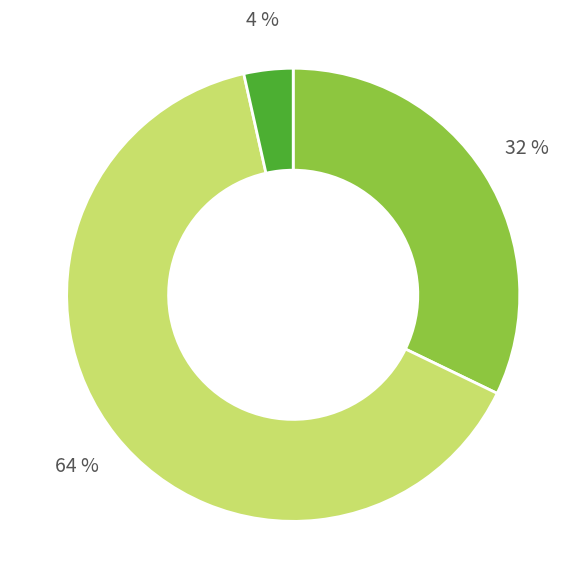

Is there a majority slice in this chart?

Yes